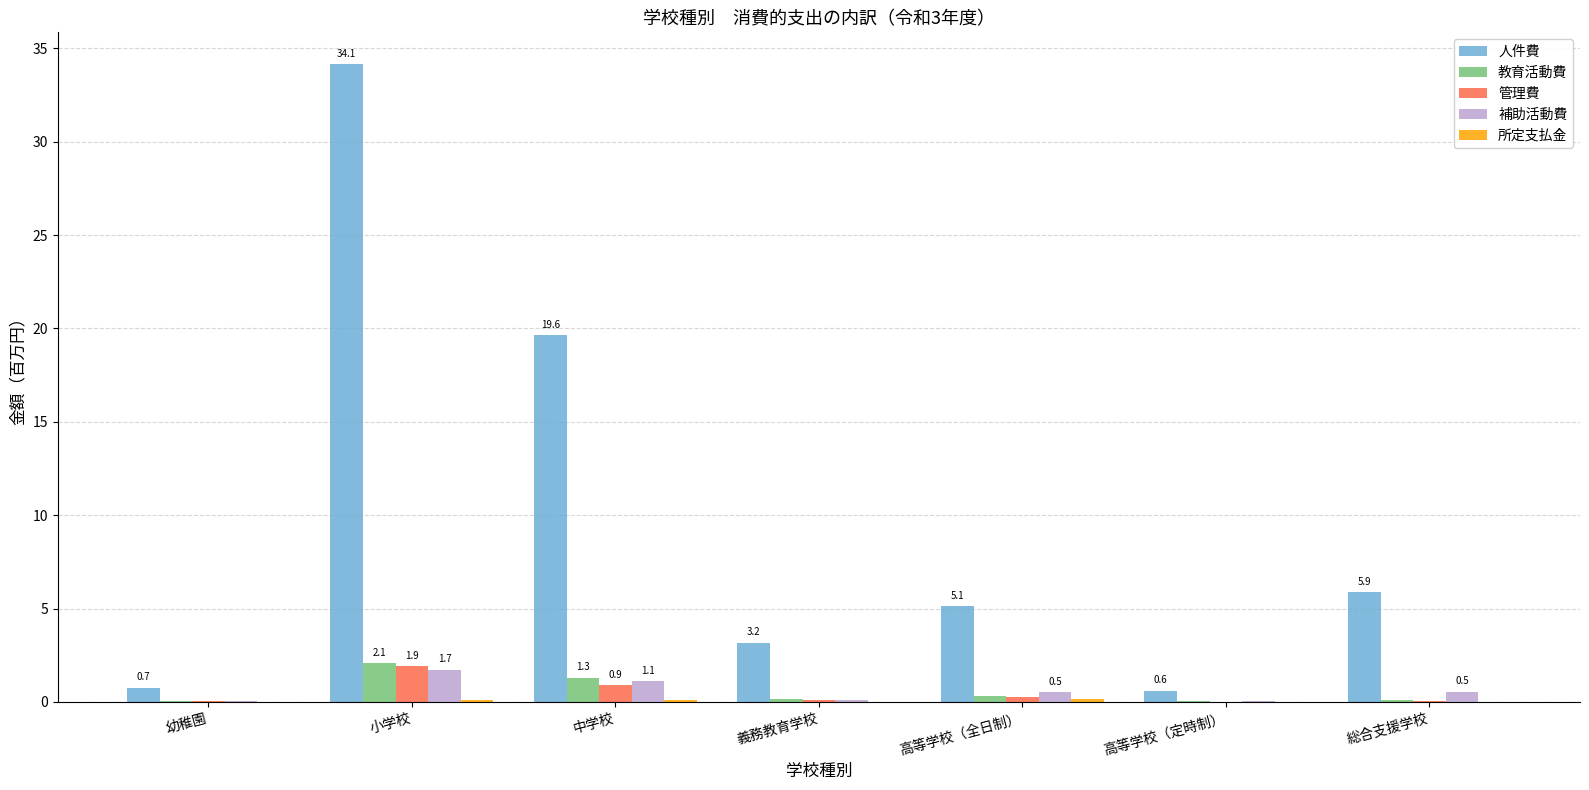

How many series are shown in this chart?

5